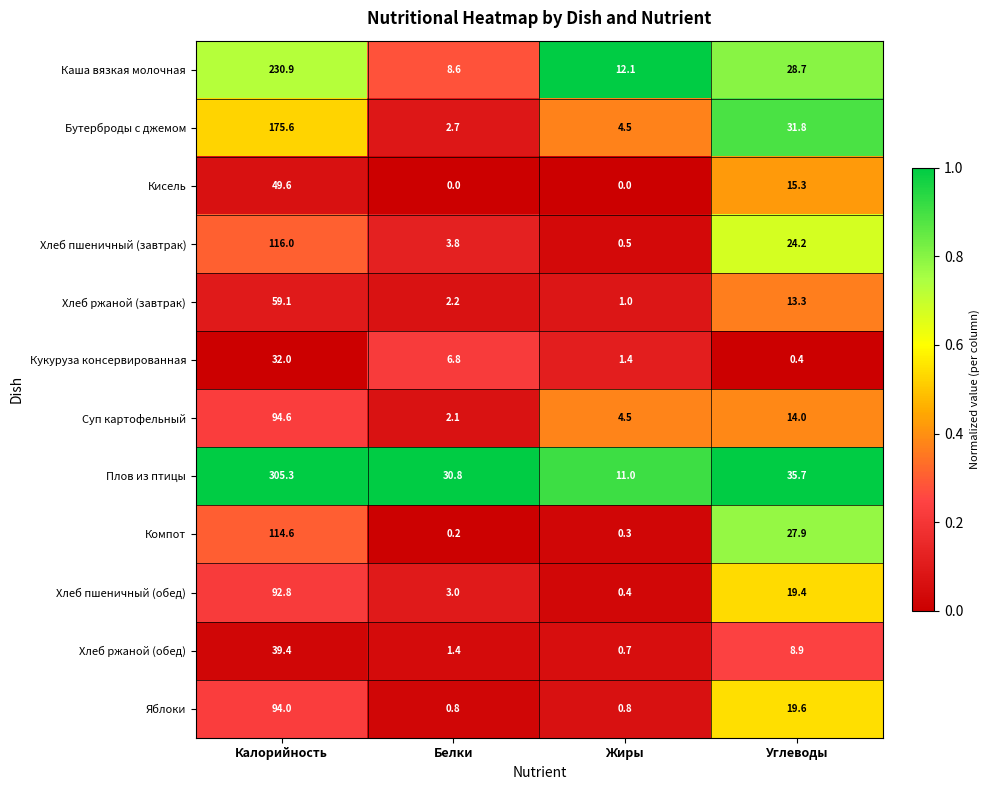

What is the difference between the maximum and second lowest values in the Каша вязкая молочная series?

218.8